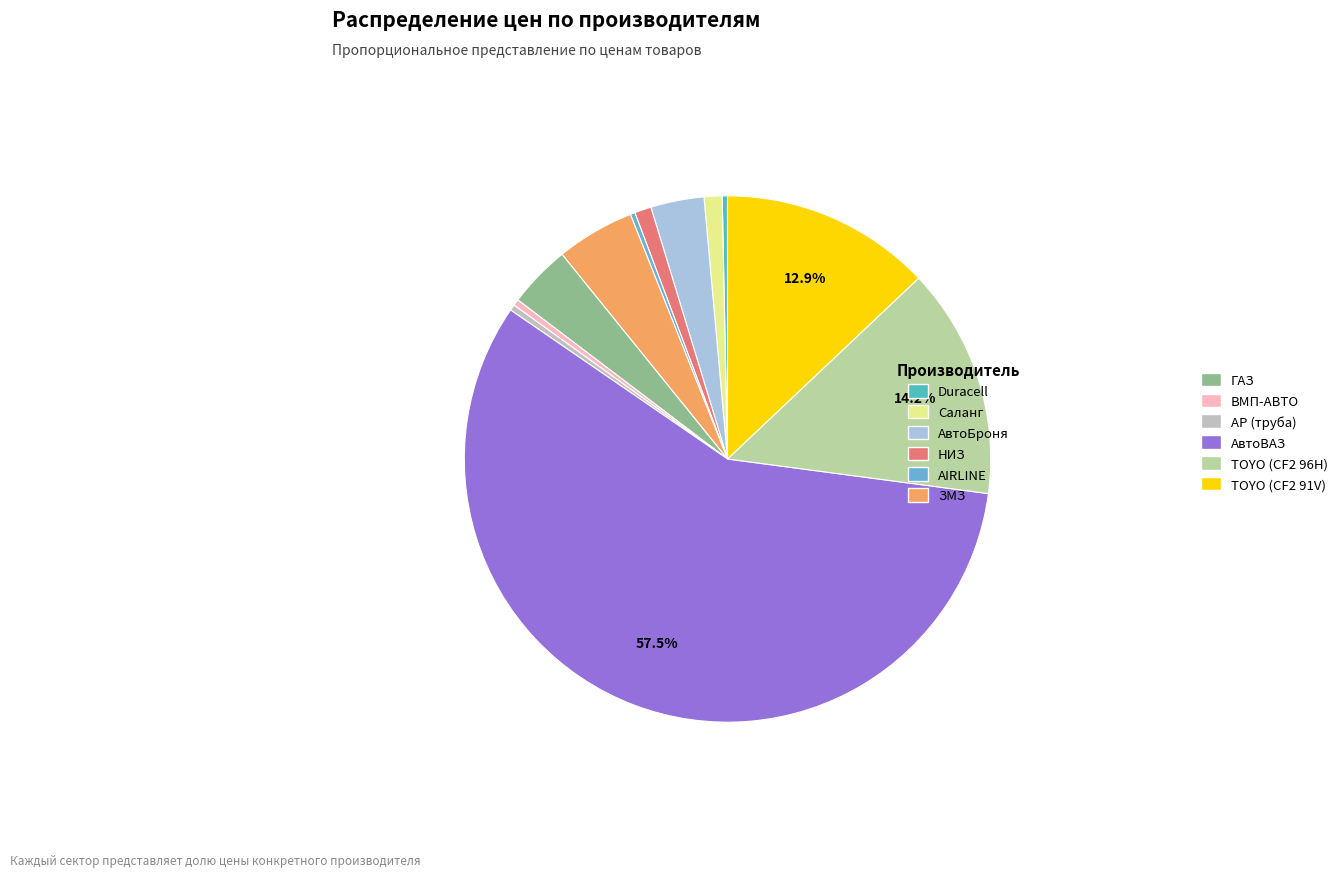

True or false: АР (труба) accounts for 0% of the total.

True